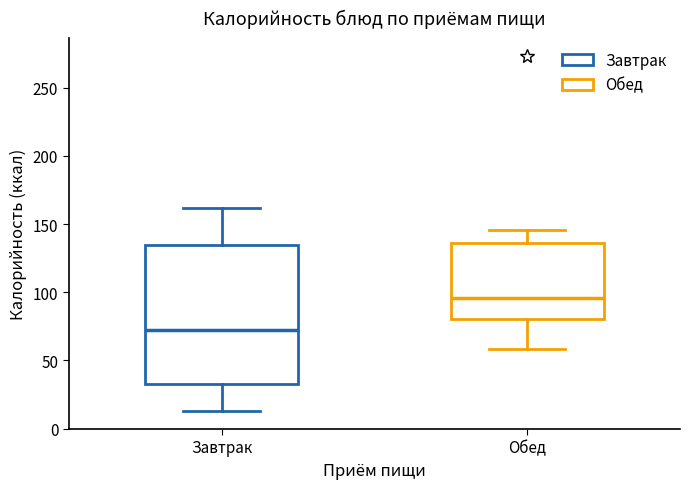

Reading left to right, read every box against the y-axis: the position of its median line, the range the box covers, and the ends of its whiskers. The values are not printed on the chart, so give them approximately, as read against the axis.

Завтрак: median 70, box 35 to 135, whiskers 15 to 160
Обед: median 95, box 80 to 135, whiskers 60 to 145